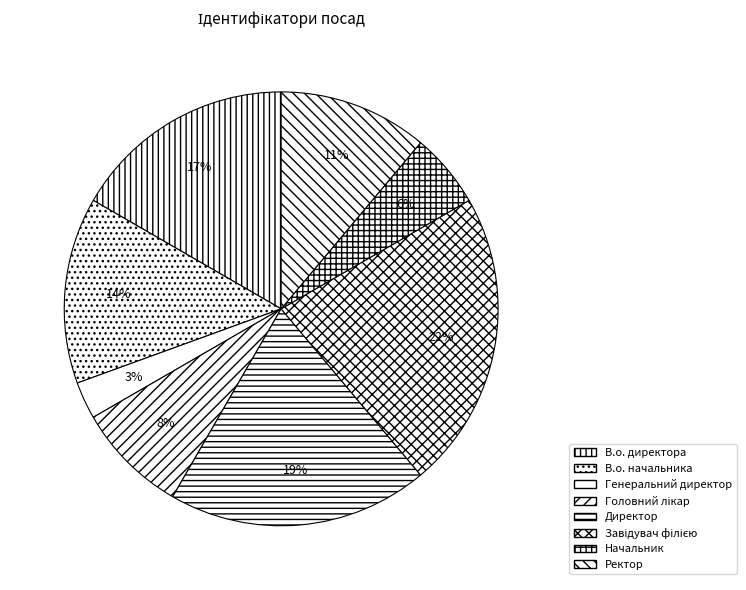

What is the total percentage of Начальник and Ректор?

16.7%